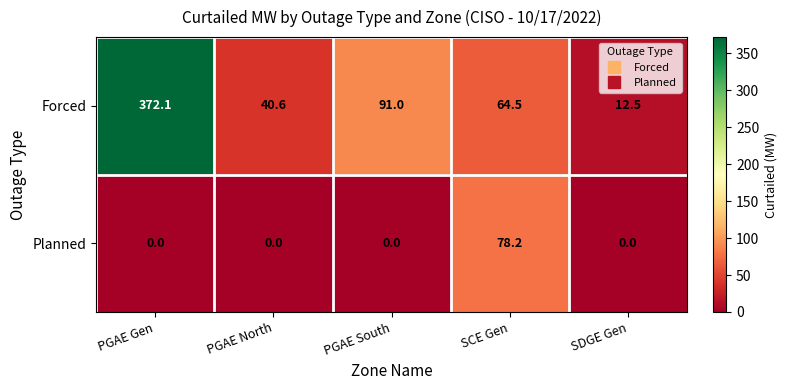

At which category is the sum across all series the highest?

PGAE Gen